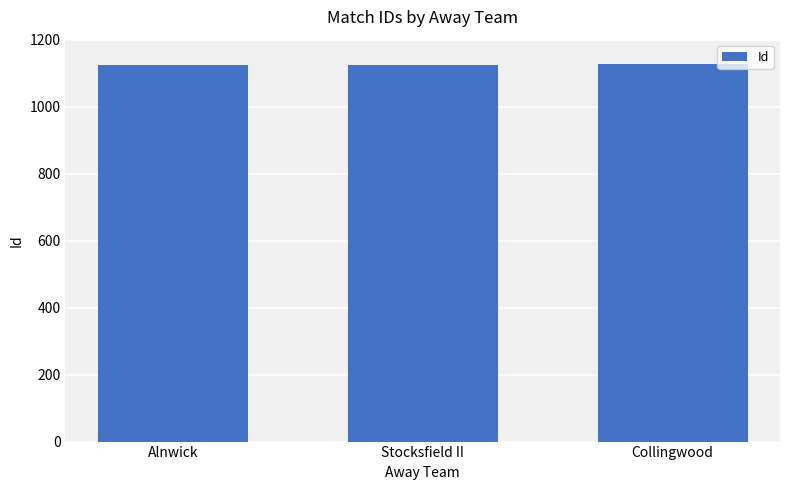

How many values are below 1125?

1